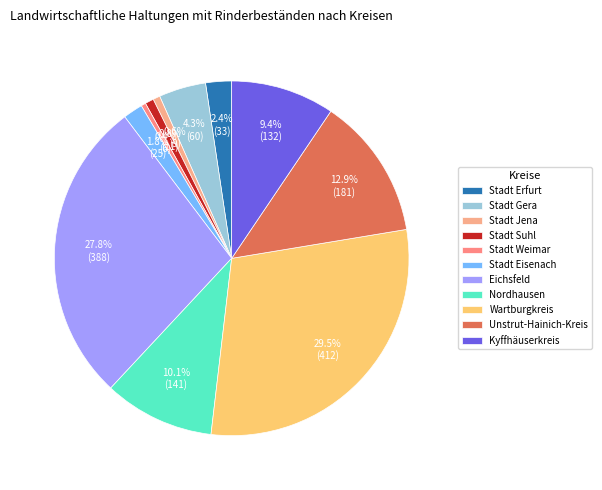

Combined, do Stadt Erfurt and Wartburgkreis account for over 50%?

No